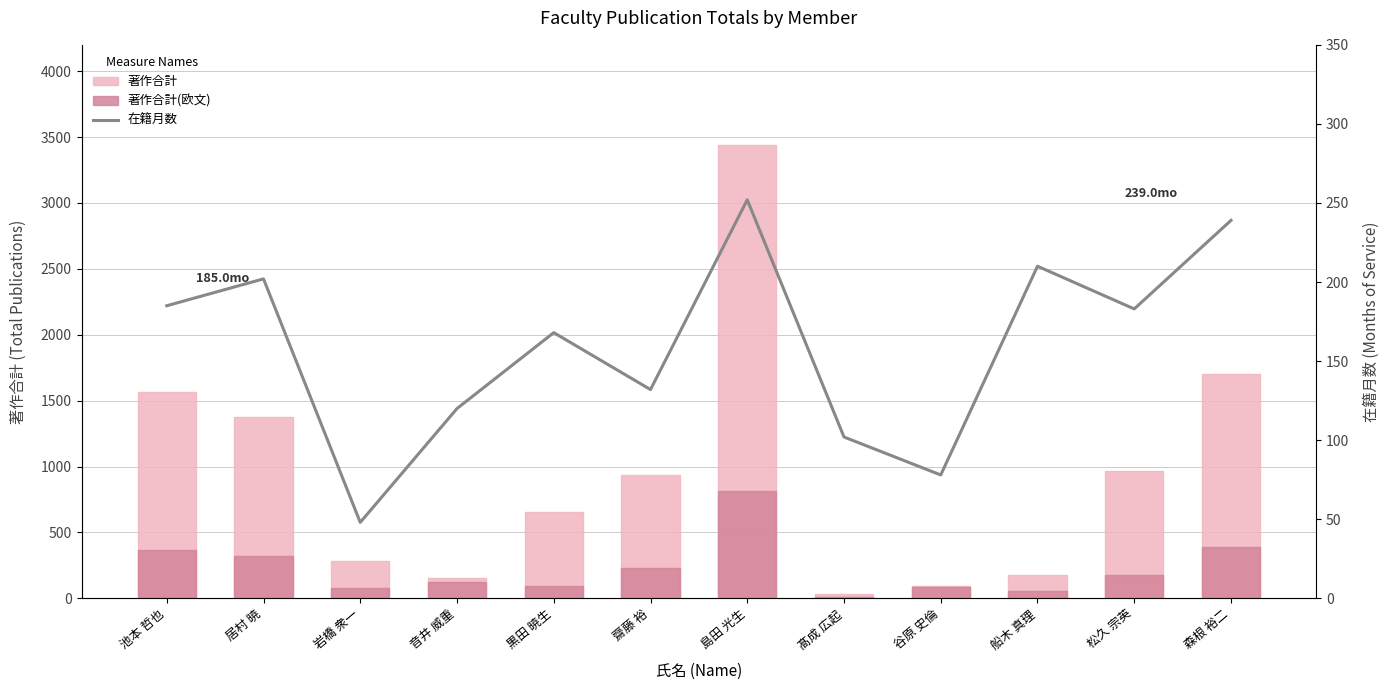

What is the sum of the 著作合計 values at 池本 哲也 and 岩橋 衆一?

1852